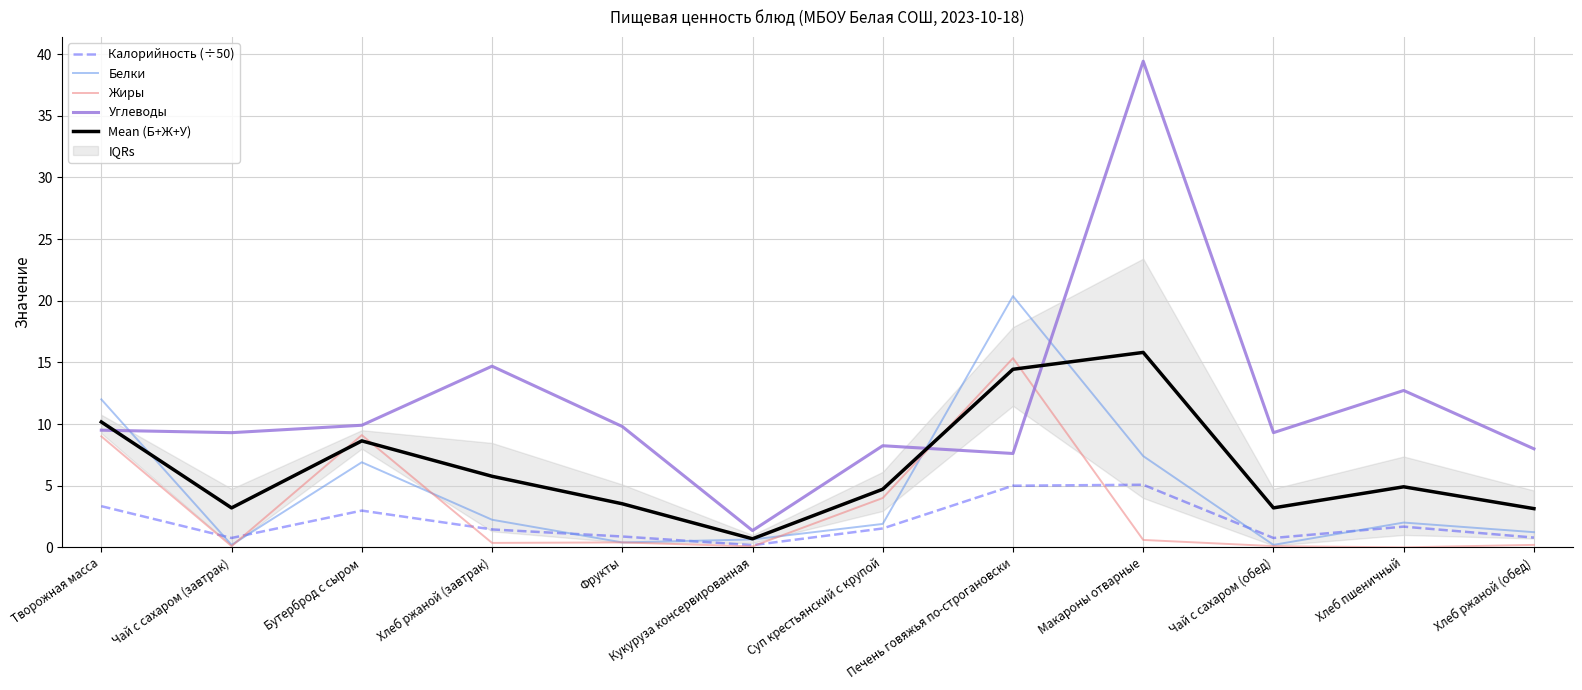

Which has a higher value, Хлеб ржаной (завтрак) or Кукуруза консервированная?

Хлеб ржаной (завтрак)